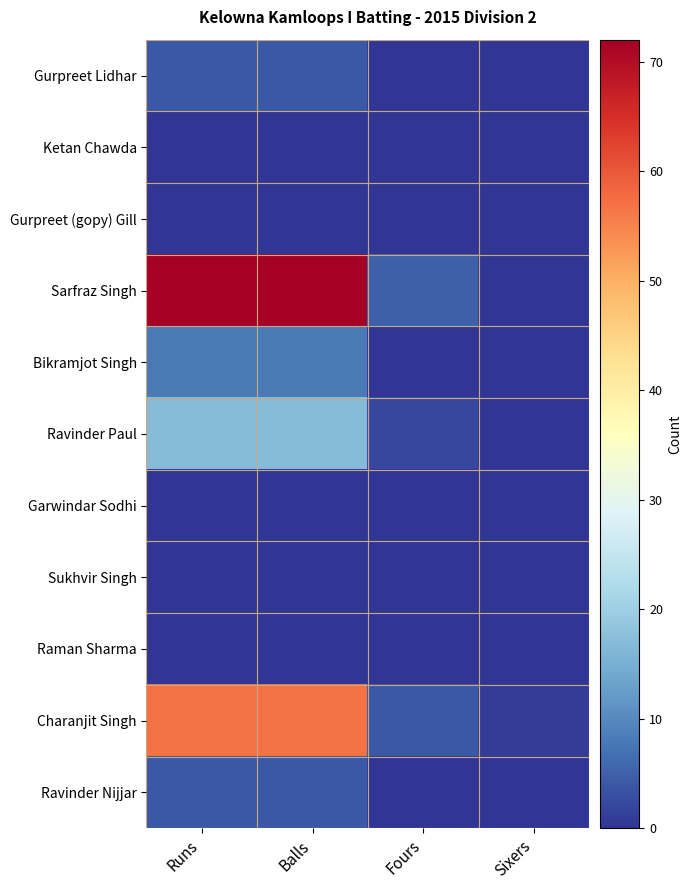

What is the difference between the highest and lowest values at Sixers?

1